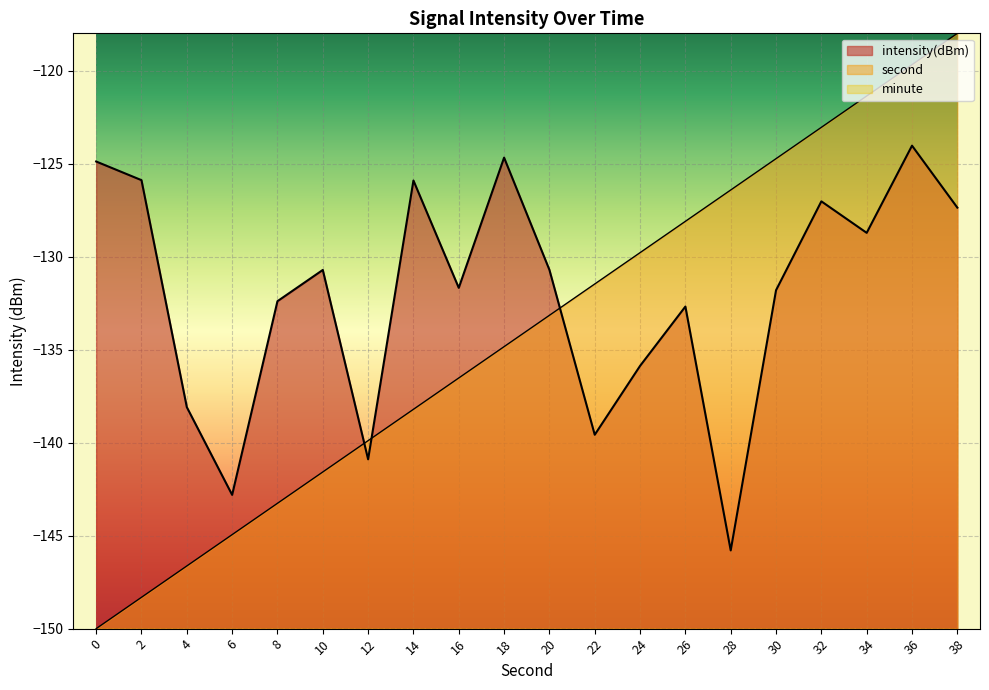

Reading left to right, list all the values displayed in this chart.

intensity(dBm): 0=-124.9	2=-125.9	4=-138.1	6=-142.8	8=-132.4	10=-130.7	12=-140.9	14=-125.9	16=-131.7	18=-124.7	20=-130.7	22=-139.6	24=-135.9	26=-132.7	28=-145.8	30=-131.8	32=-127.0	34=-128.7	36=-124.0	38=-127.4
second: 0=-150.0	2=-148.3	4=-146.6	6=-144.9	8=-143.3	10=-141.6	12=-139.9	14=-138.2	16=-136.5	18=-134.8	20=-133.2	22=-131.5	24=-129.8	26=-128.1	28=-126.4	30=-124.7	32=-123.1	34=-121.4	36=-119.7	38=-118.0